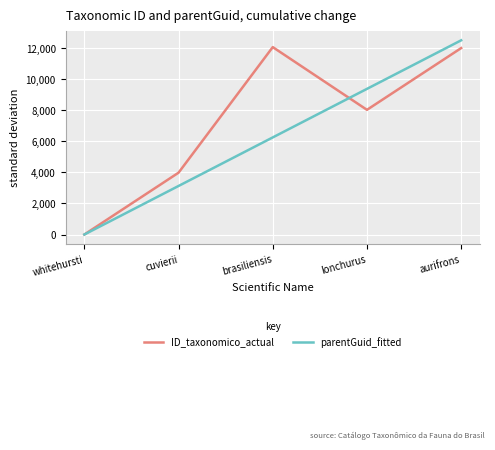

Is it true that ID_taxonomico_actual equals 12000.0 at aurifrons?

True